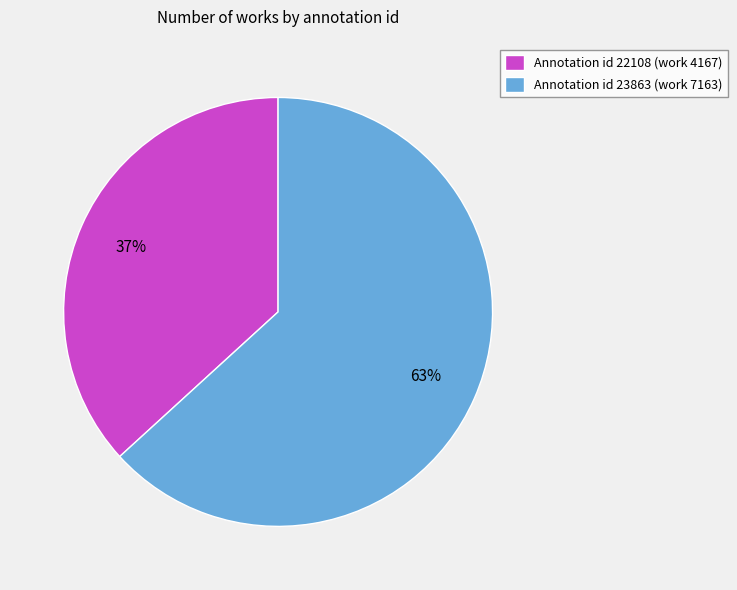

Rank the categories by value from highest to lowest.

Annotation id 23863 (work 7163), Annotation id 22108 (work 4167)